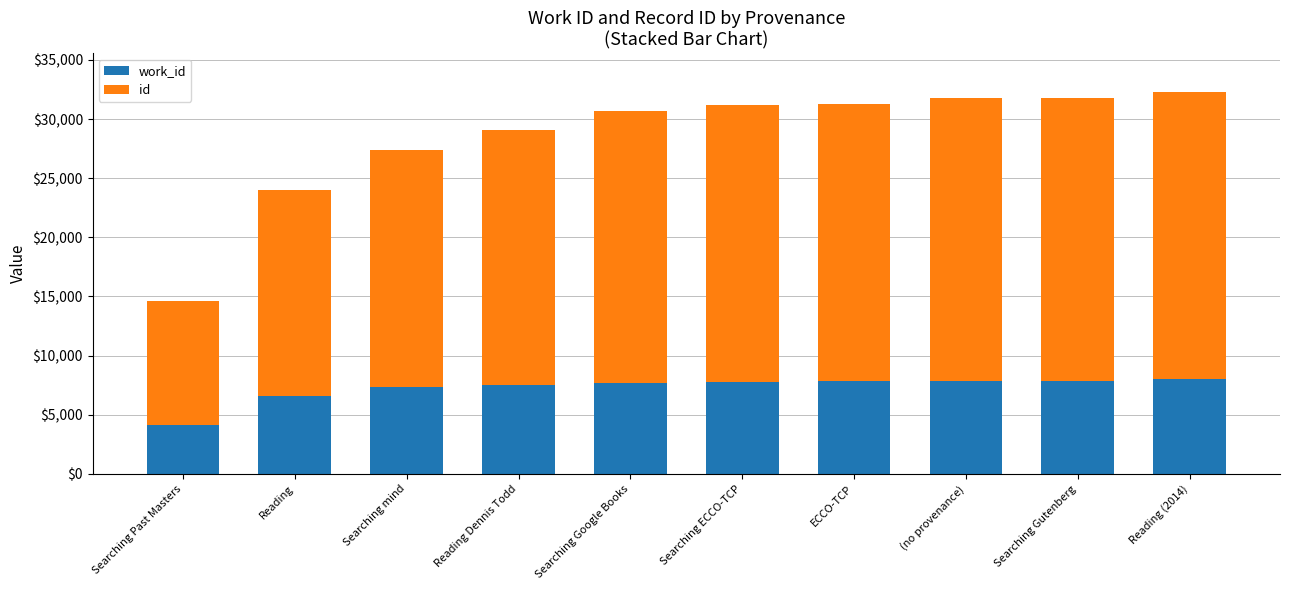

What is the total value across all series at Searching mind?

27353